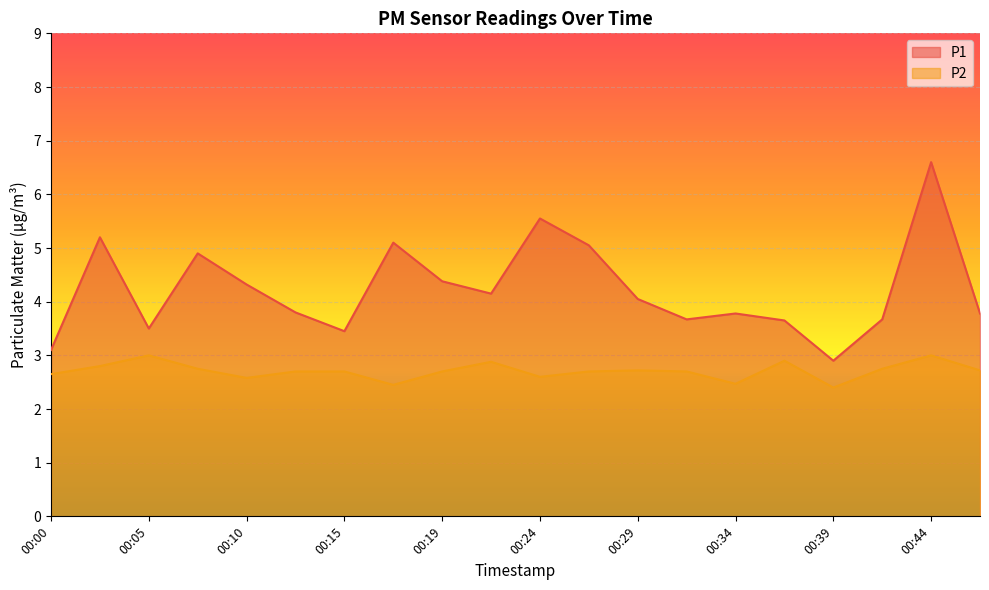

Reading right to left, list all the values displayed in this chart.

P1: 3.8	6.6	3.7	2.9	3.6	3.8	3.7	4.0	5.0	5.5	4.2	4.4	5.1	3.5	3.8	4.3	4.9	3.5	5.2	3.1
P2: 2.7	3.0	2.8	2.4	2.9	2.5	2.7	2.7	2.7	2.6	2.9	2.7	2.5	2.7	2.7	2.6	2.8	3.0	2.8	2.6